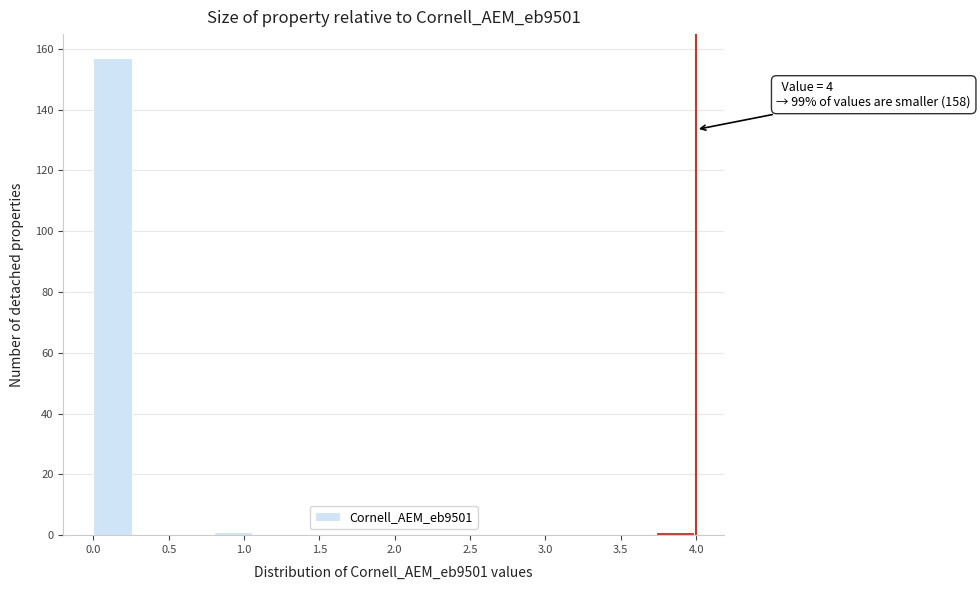

Over which range of the x-axis is the bar tallest?

0.00 to 0.25